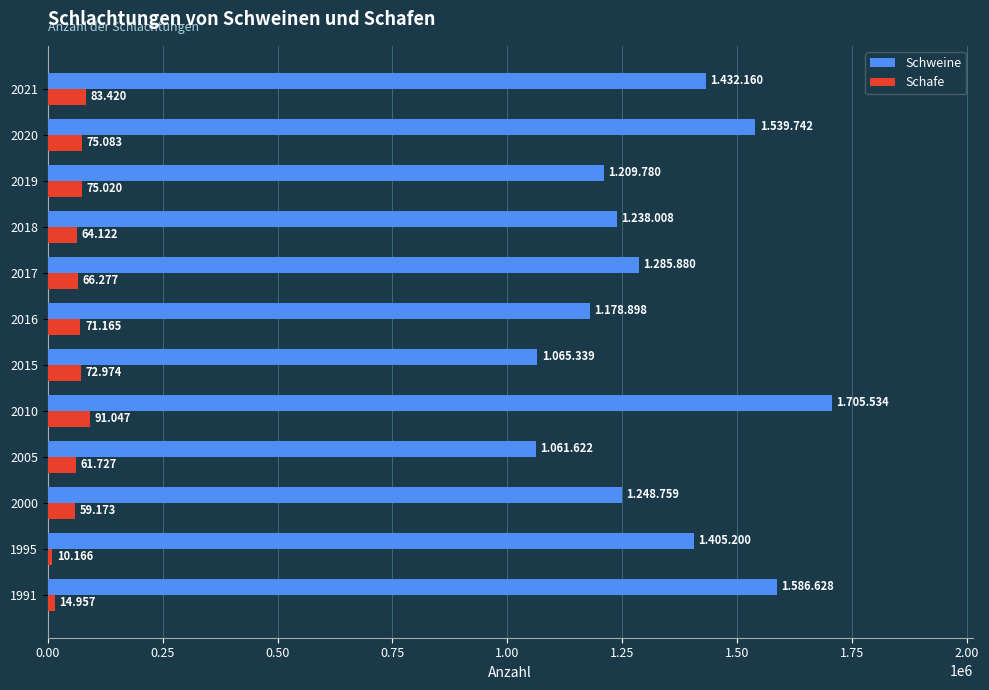

What is the lowest value of the Schafe series?

10166